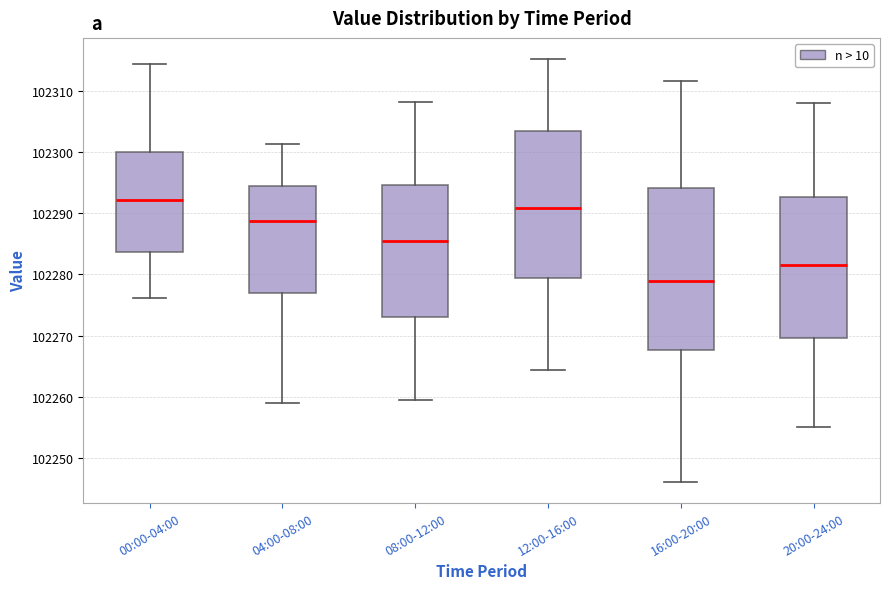

Comparing the boxes themselves (not the whiskers), which one is the tallest?

16:00-20:00